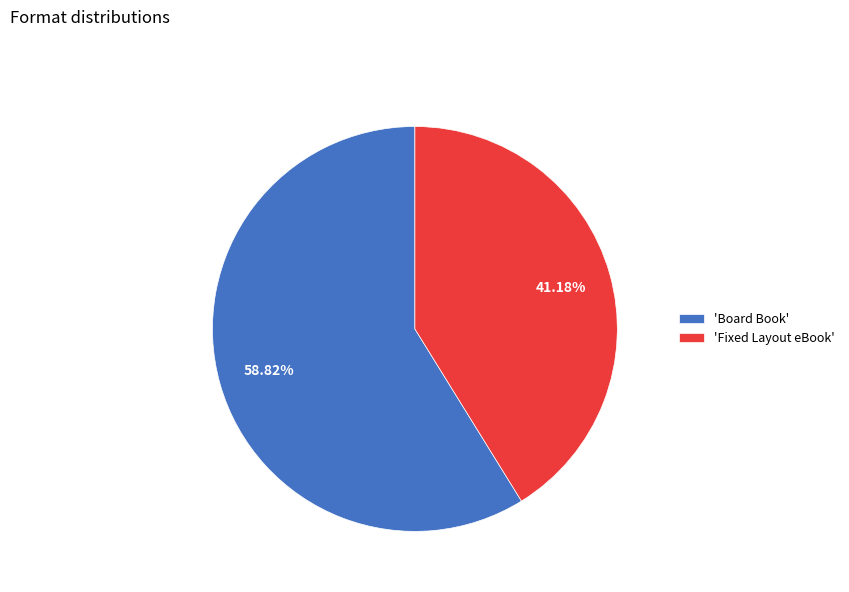

How many segments does this pie chart have?

2